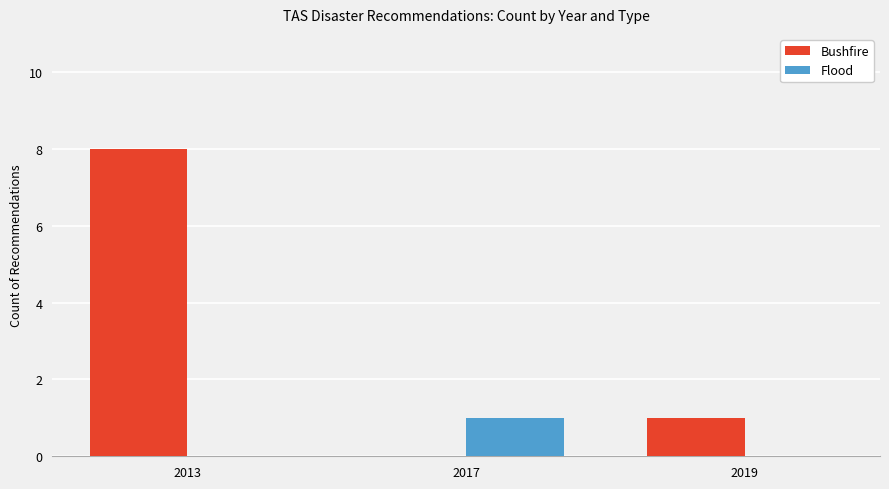

True or false: Bushfire has a value of 8 at 2013.

True